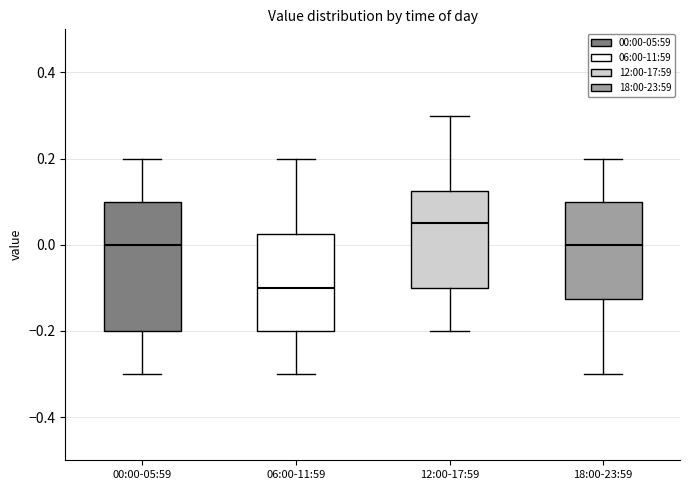

Which box's median line is the highest?

12:00-17:59